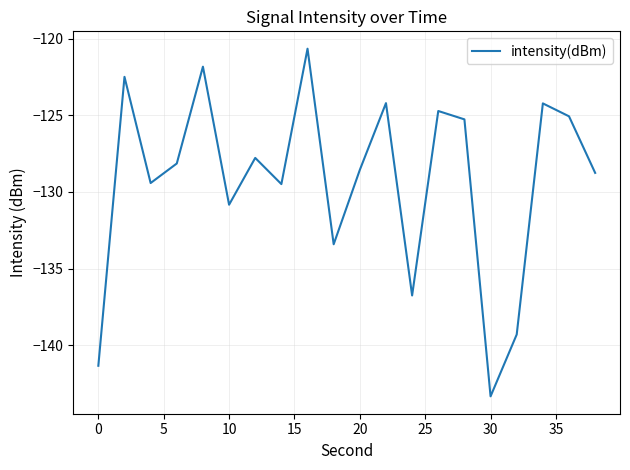

What is the greatest value displayed?

-120.7